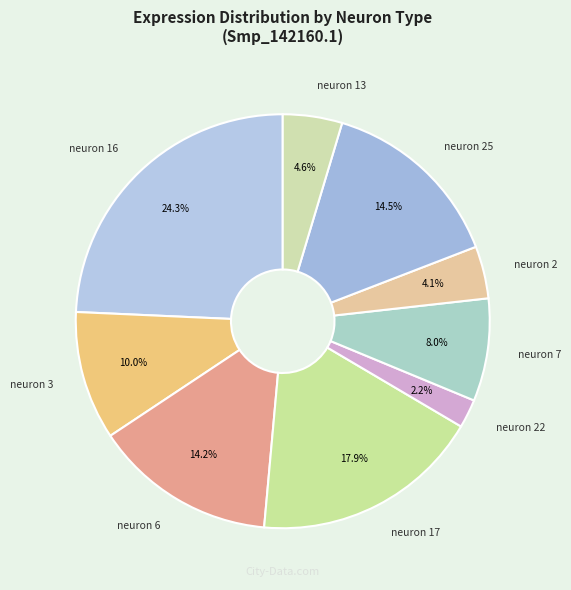

To the nearest percent, what percentage of the pie is neuron 22?

2%